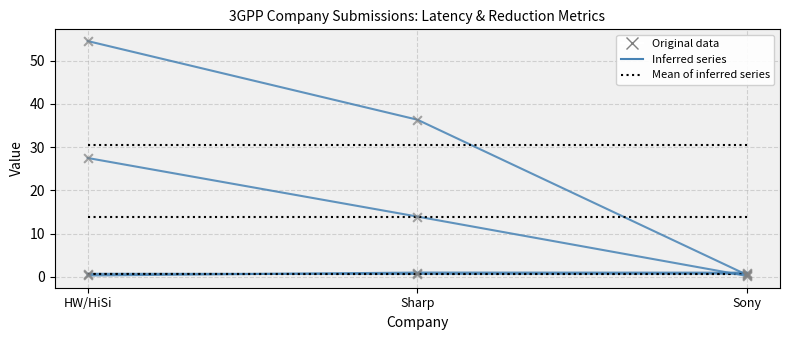

At how many categories does at least one series exceed 45?

1